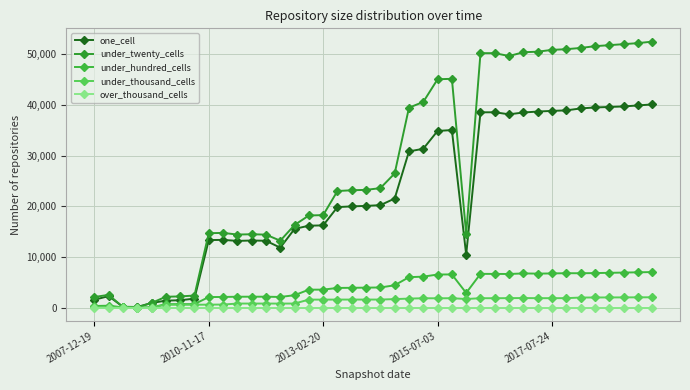

How many lines are shown in the chart?

5